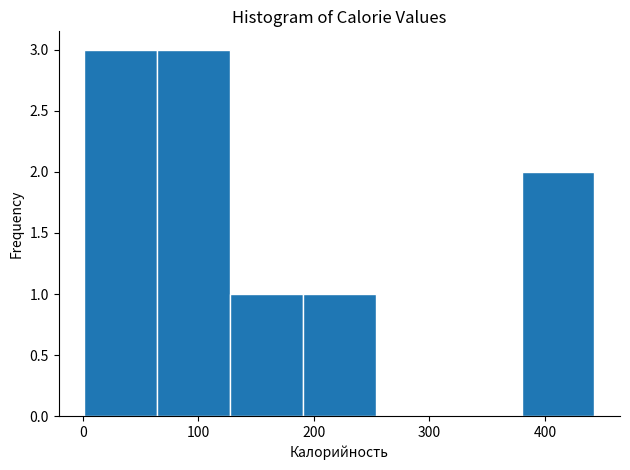

Reading left to right, list every bar in this chart as the range it spans on the x-axis followed by its height. Neither the bar edges nor the heights are printed on the chart, so give them approximately, as read against the axes.

0 to 60: 3
60 to 130: 3
130 to 190: 1
190 to 250: 1
250 to 320: 0
320 to 380: 0
380 to 440: 2